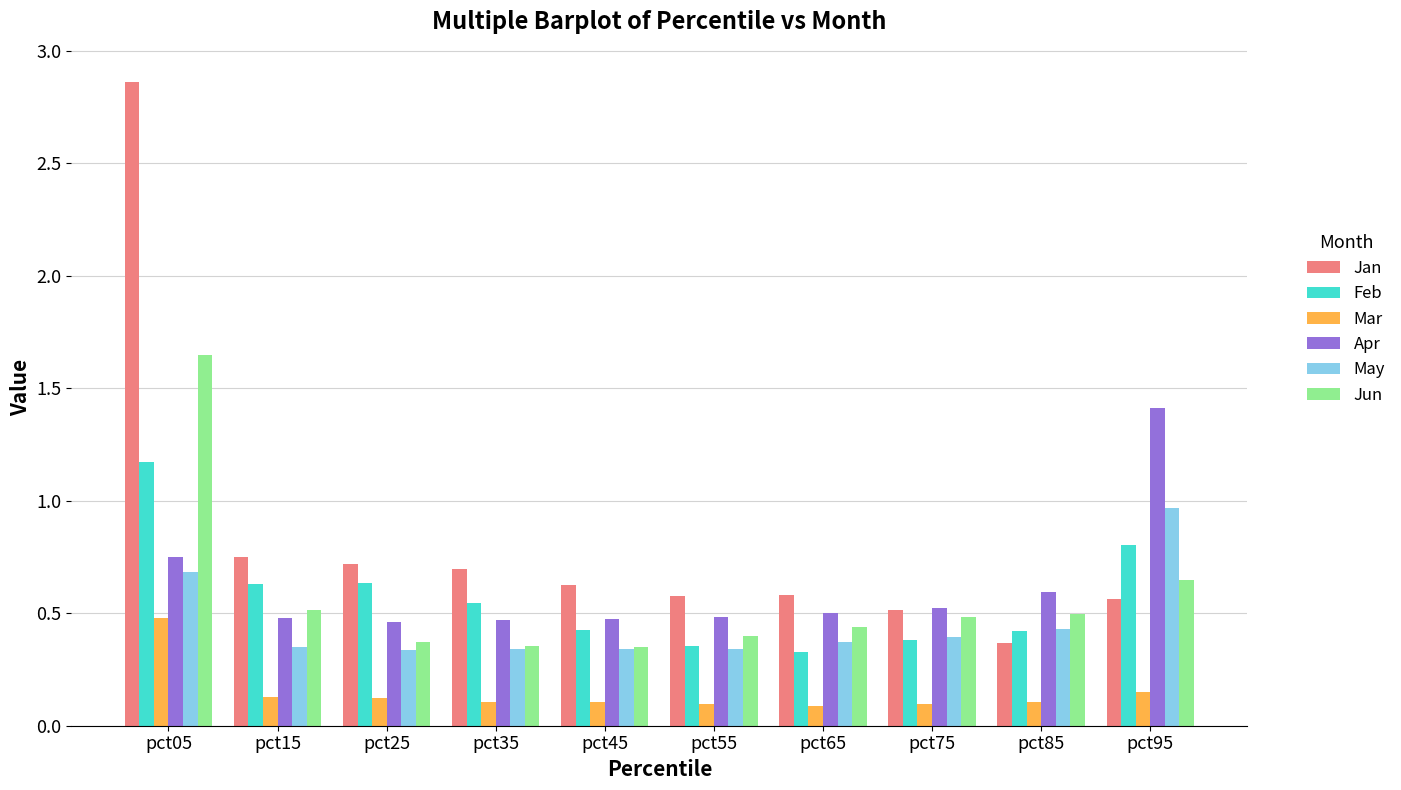

Which series has the largest range (max minus min)?

Jan